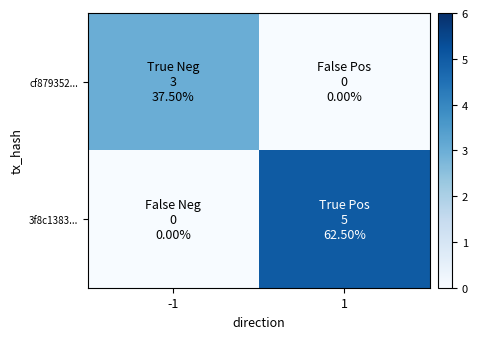

What is the total value across all series at -1?

3